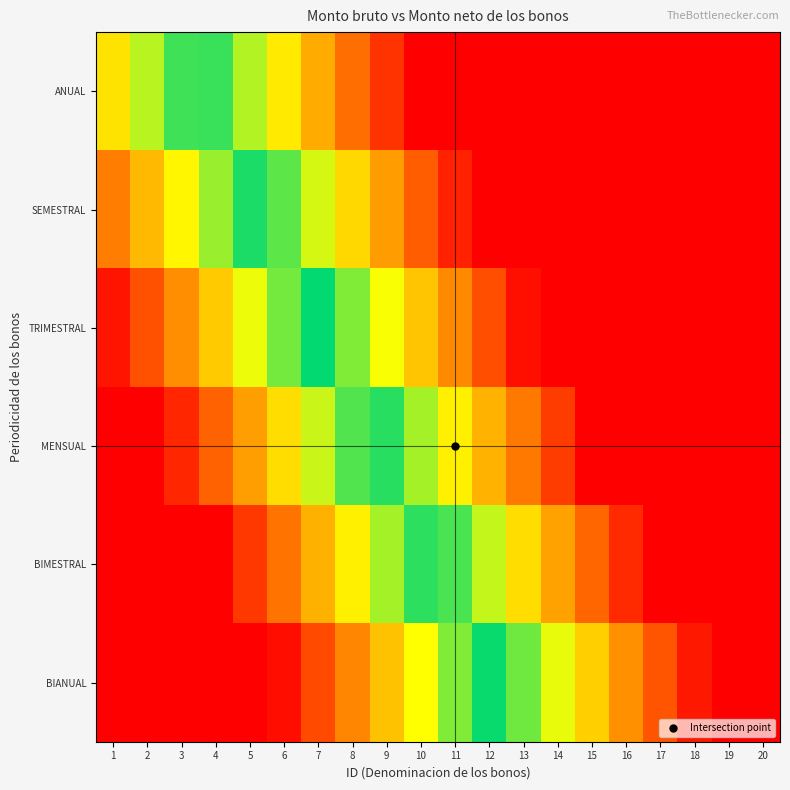

Rank the series by their average value, from highest to lowest.

BIANUAL, BIMESTRAL, MENSUAL, TRIMESTRAL, SEMESTRAL, ANUAL